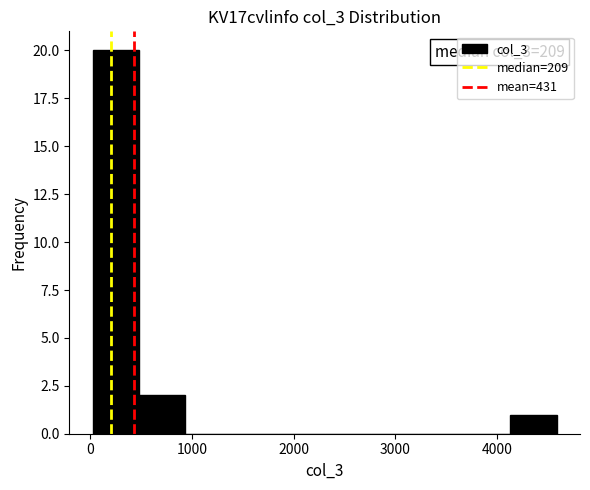

Which range on the x-axis has the tallest bar?

0 to 500